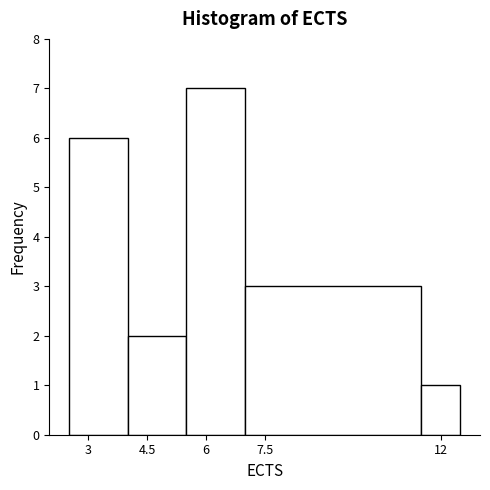

Reading left to right, transcribe this chart: for each bar, give the range it covers on the x-axis and its height. Neither the bar edges nor the heights are printed on the chart, so give them approximately, as read against the axes.

2.5 to 4.0: 6
4.0 to 5.5: 2
5.5 to 7.0: 7
7.0 to 11.5: 3
11.5 to 12.5: 1